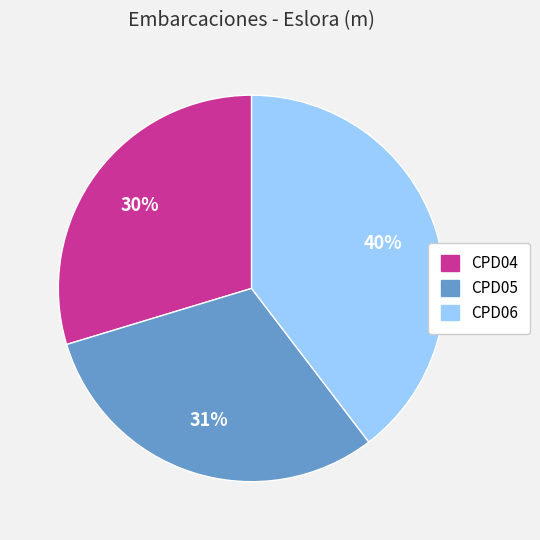

Rank the categories by value from highest to lowest.

CPD06, CPD05, CPD04